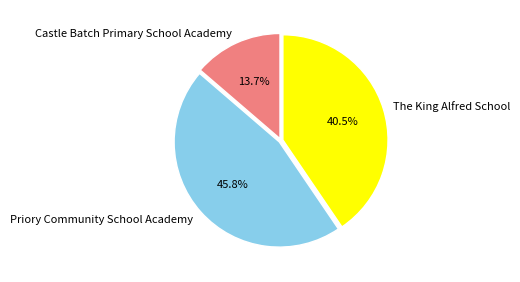

What is the total percentage of Castle Batch Primary School Academy and Priory Community School Academy?

59.5%